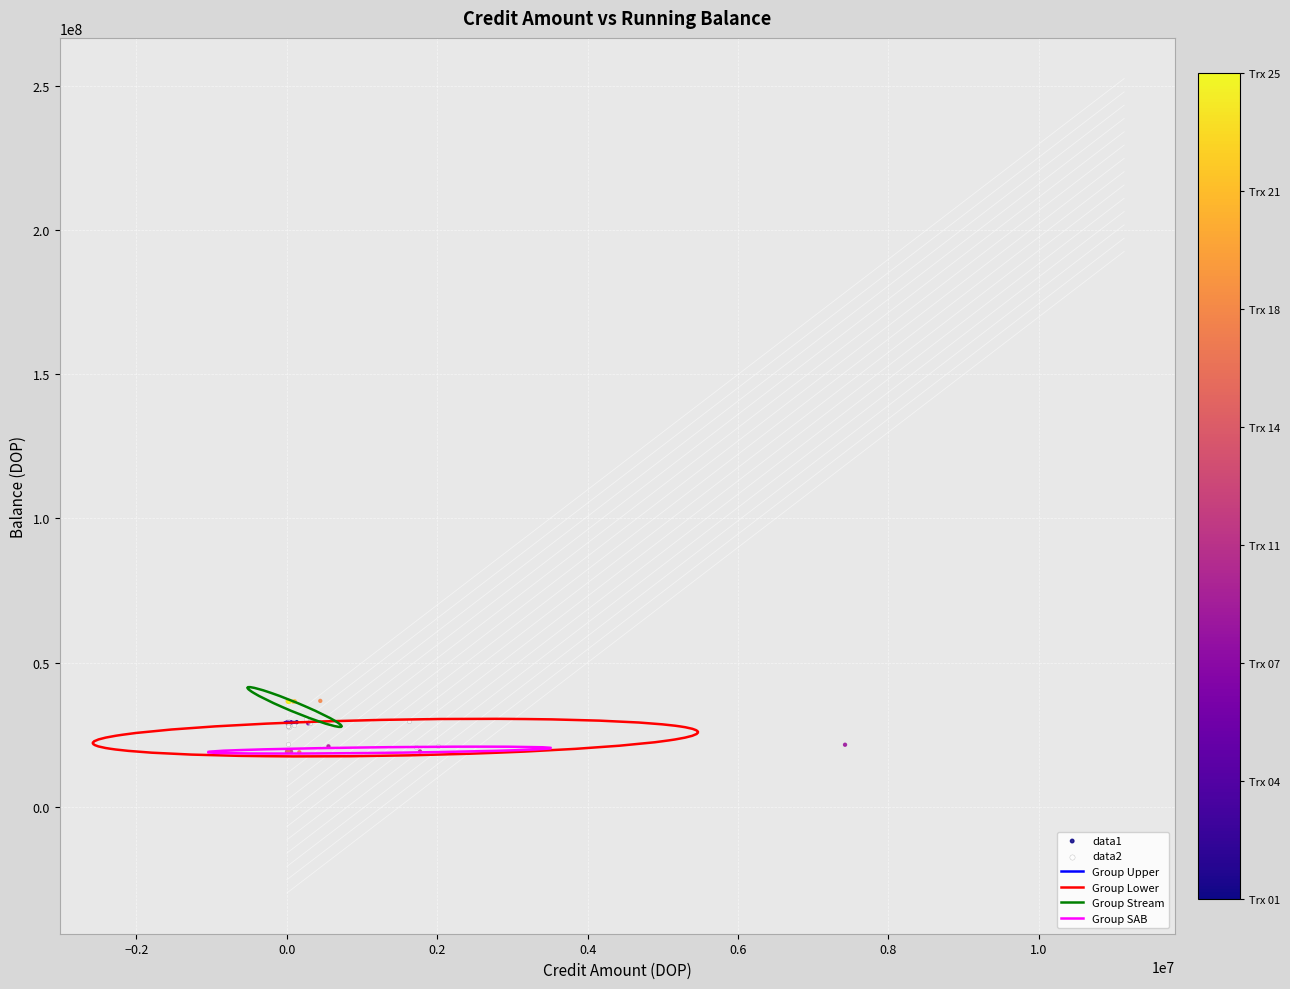

Which series has the widest spread of Y values?

data1